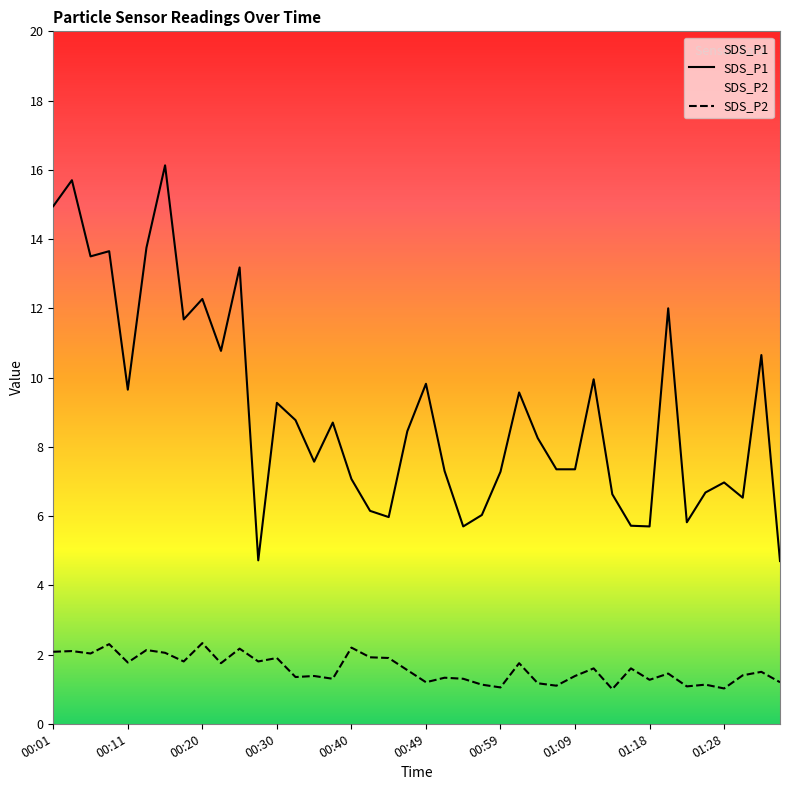

True or false: SDS_P2 has a value of 0.7 at 01:18.

False